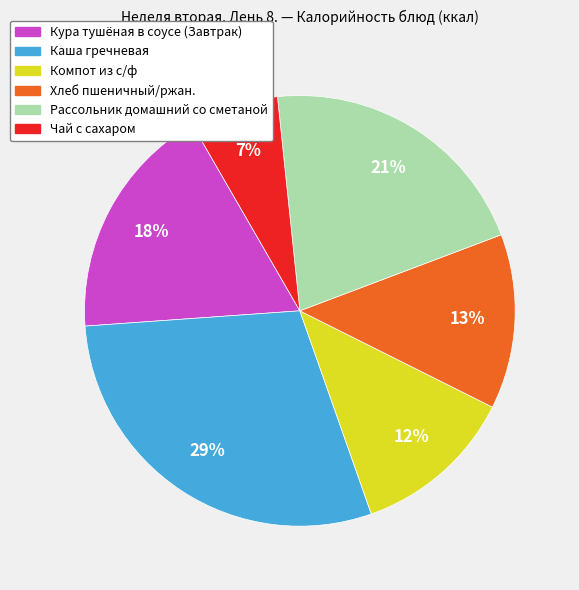

Is it true that Каша гречневая is 29% of the pie?

True